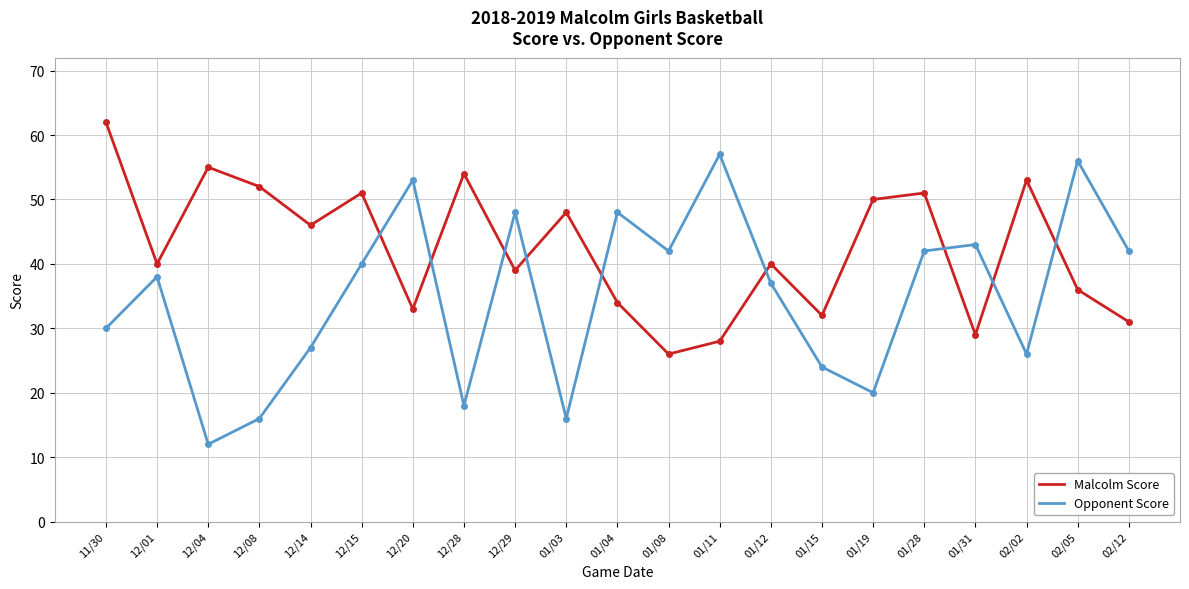

True or false: Opponent Score and Malcolm Score intersect in this chart.

True